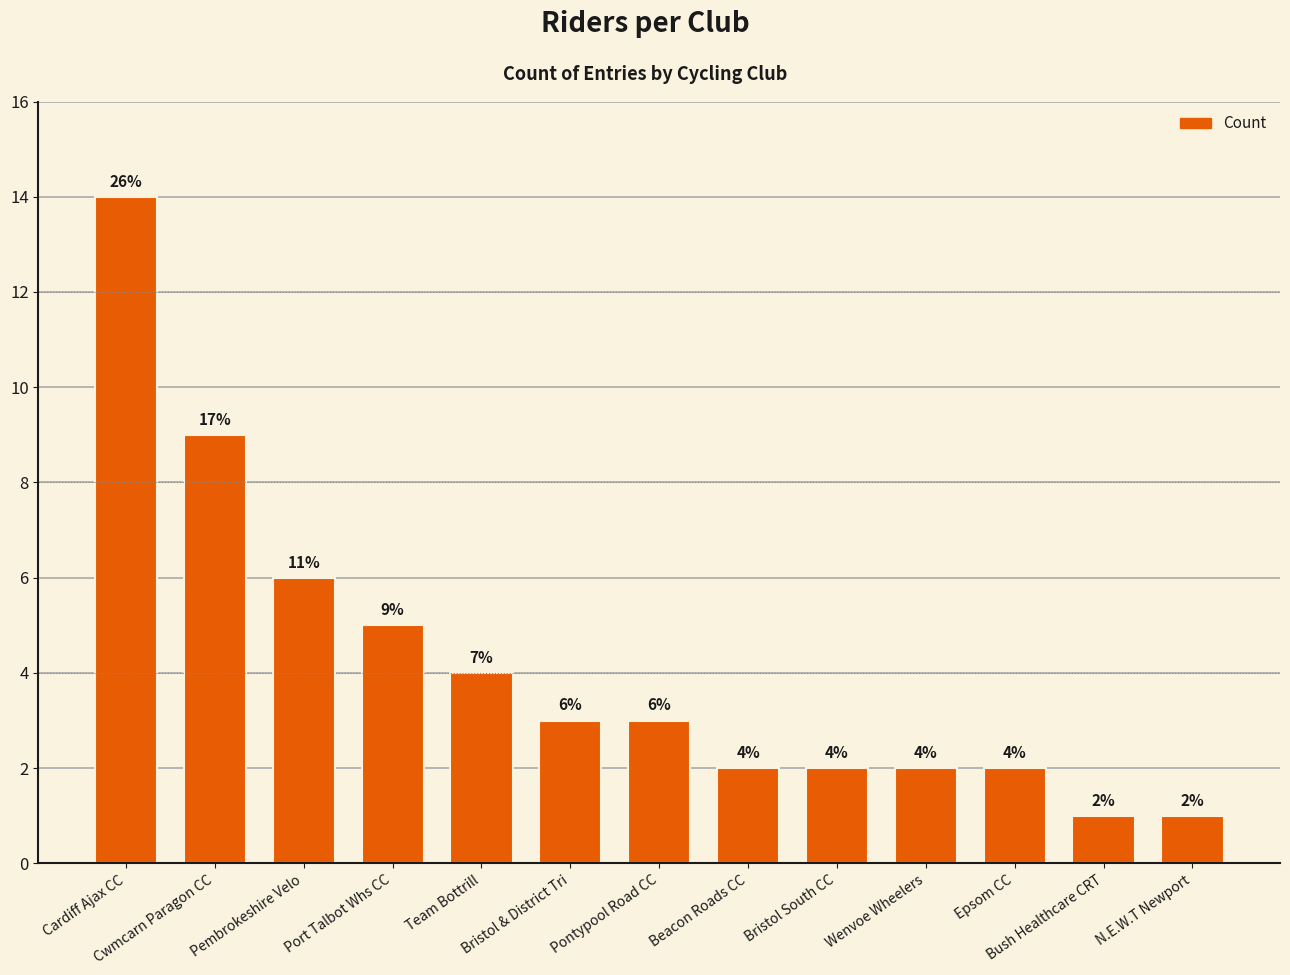

How many bars are there in total?

13